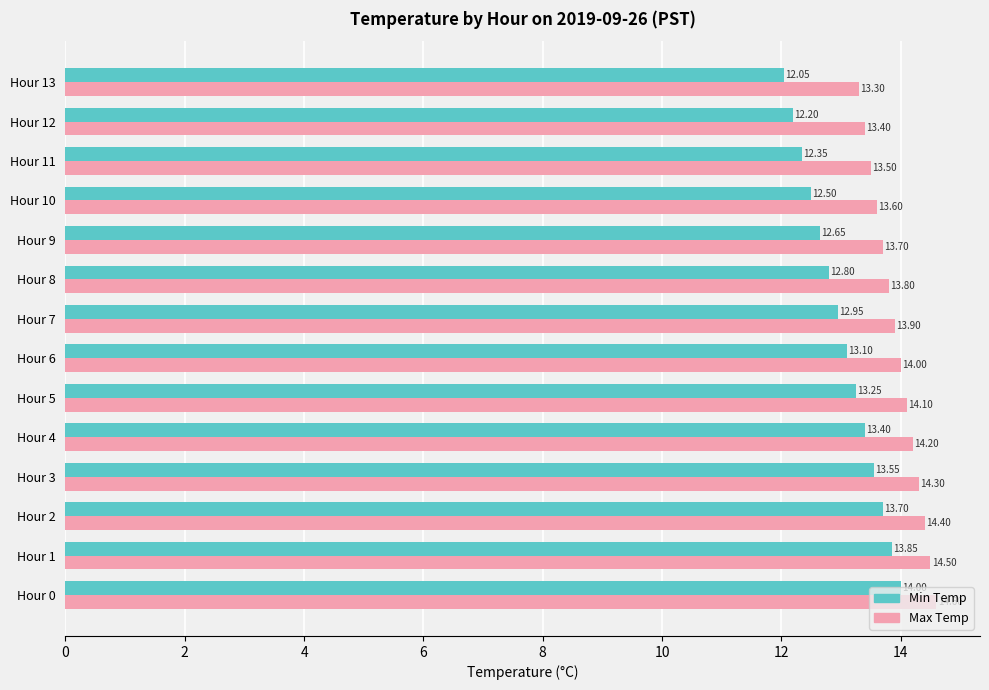

What is the difference between the maximum and minimum values in the Max Temp series?

1.3